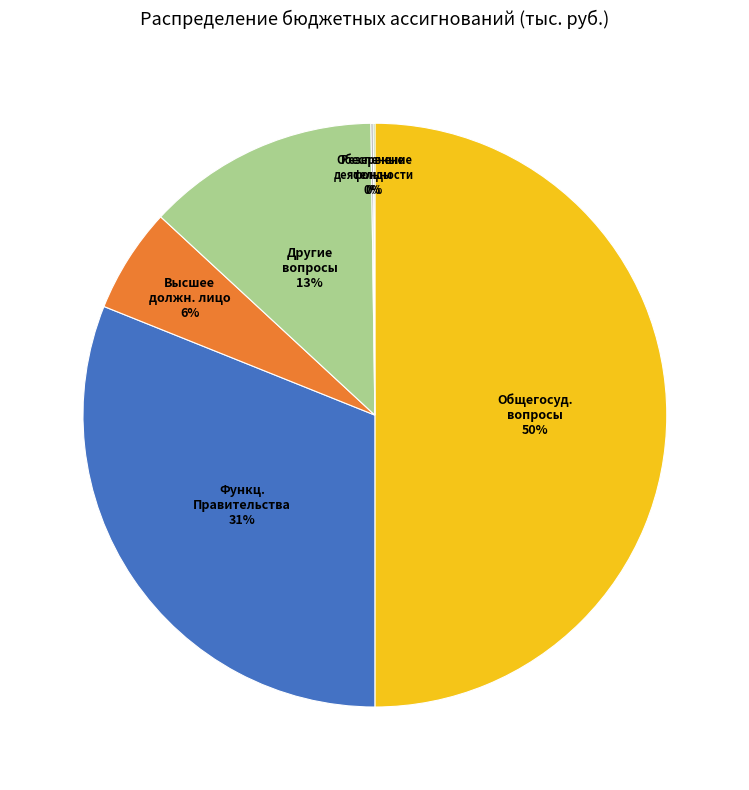

To the nearest percent, what is the difference between the largest and smallest slice percentages?

50%